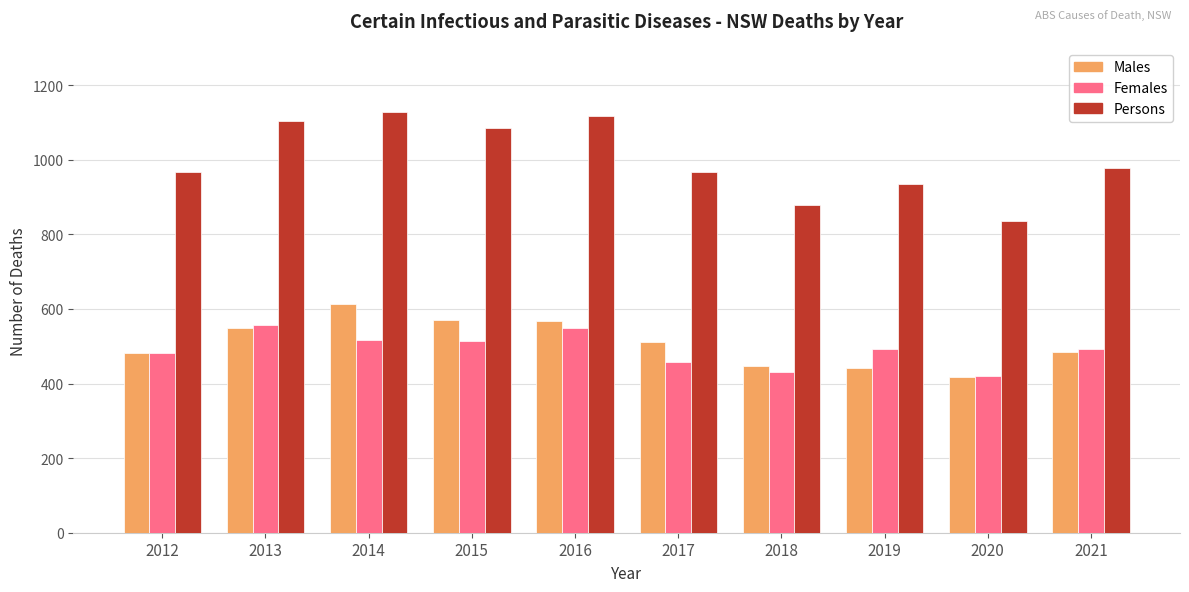

Which series has the largest total across all categories?

Persons